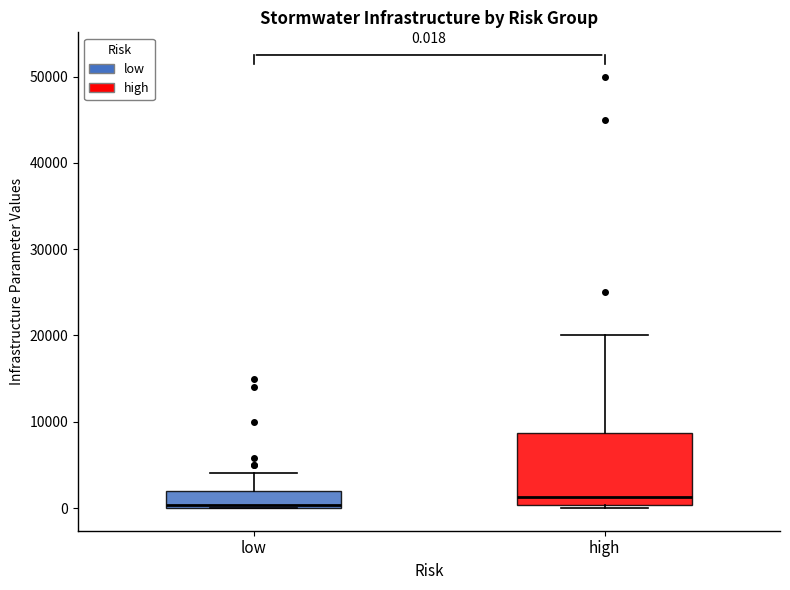

Which box is the tallest, from its lower edge to its upper edge?

high